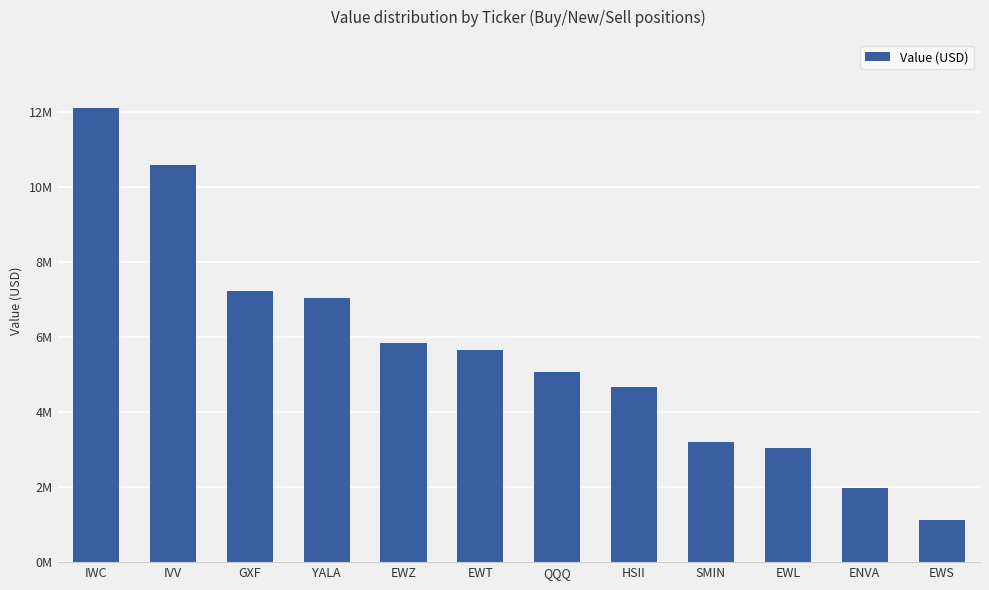

Does the chart contain any negative values?

No